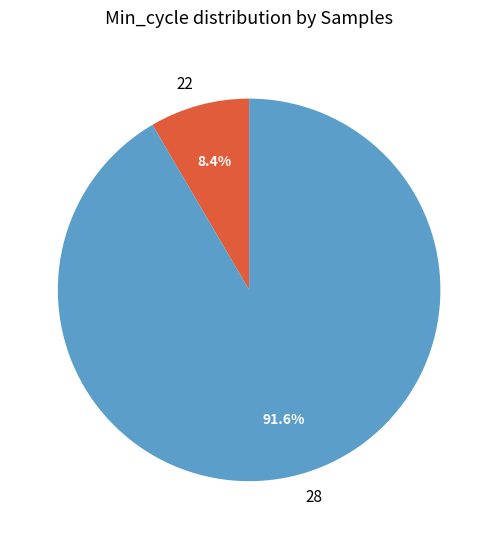

Which category has the biggest portion of the pie?

28